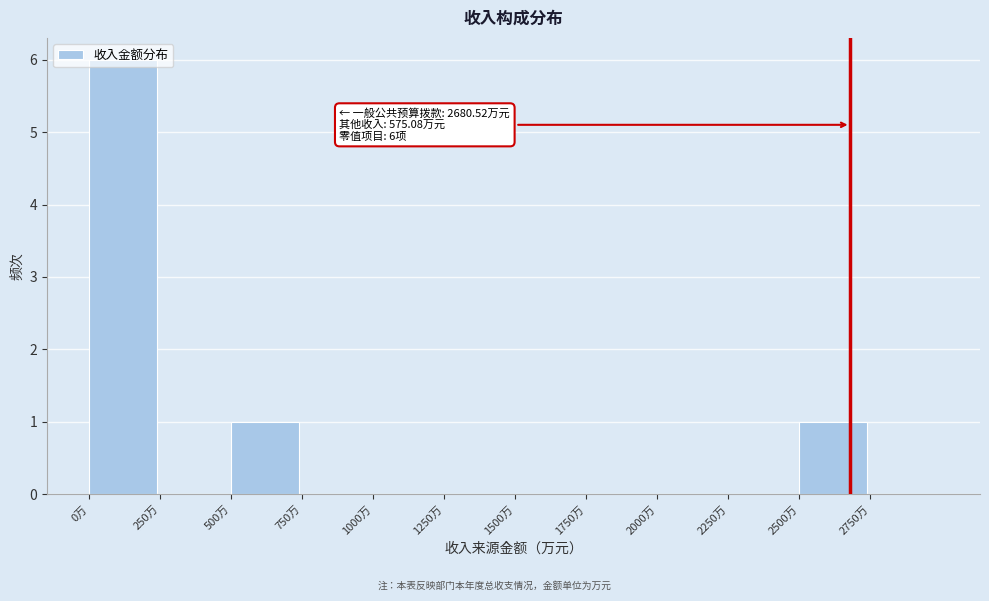

Over which range of the x-axis is the bar tallest?

0 to 250